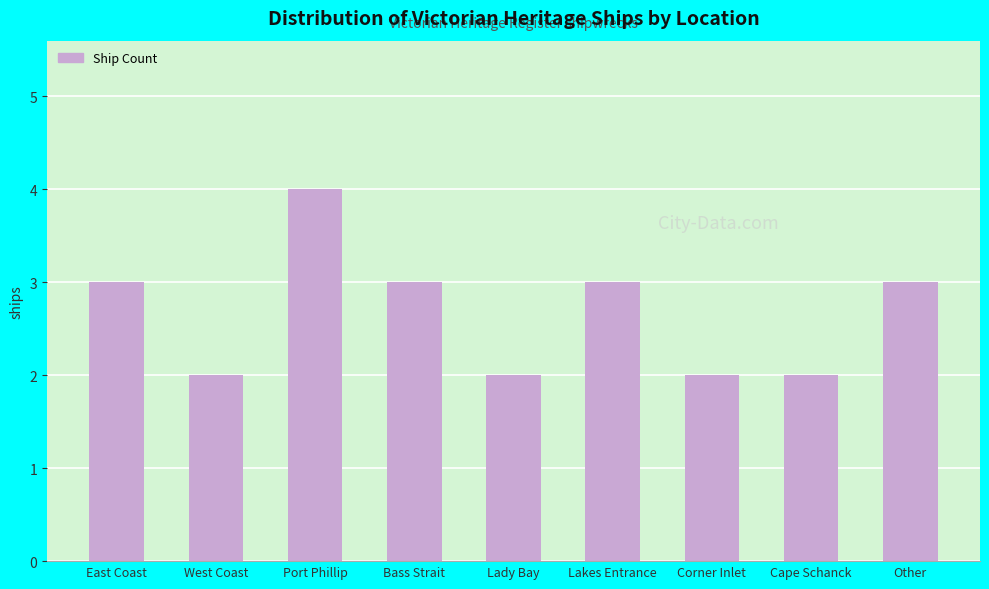

What is the sum of all values?

24